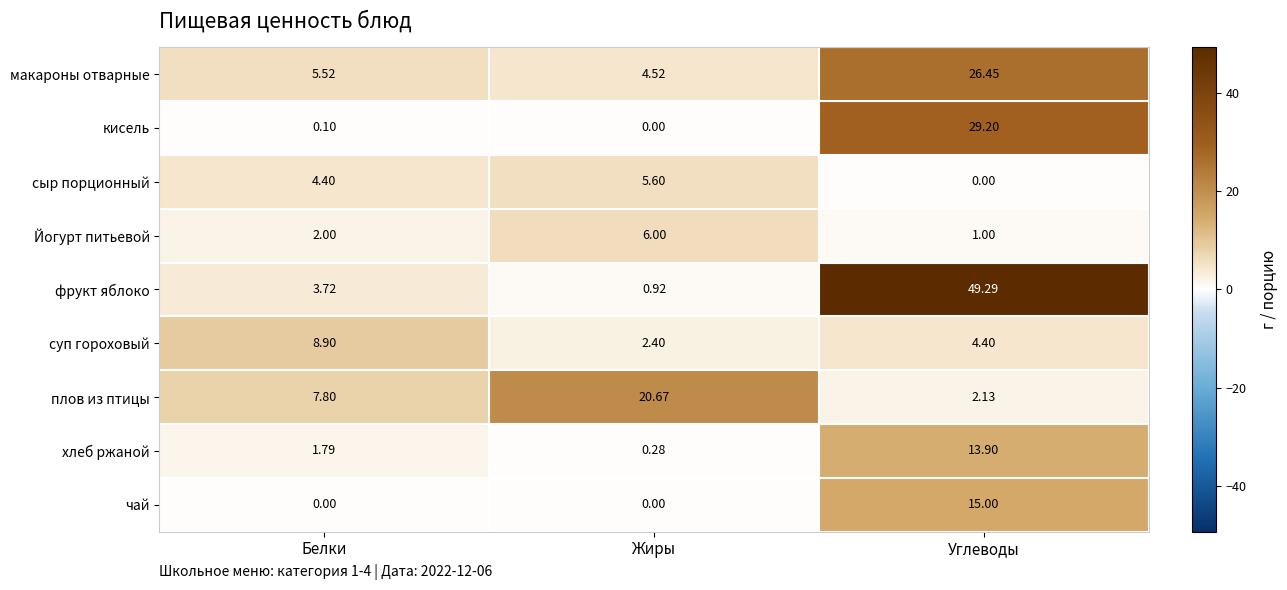

Which category has the highest value across all series?

Углеводы